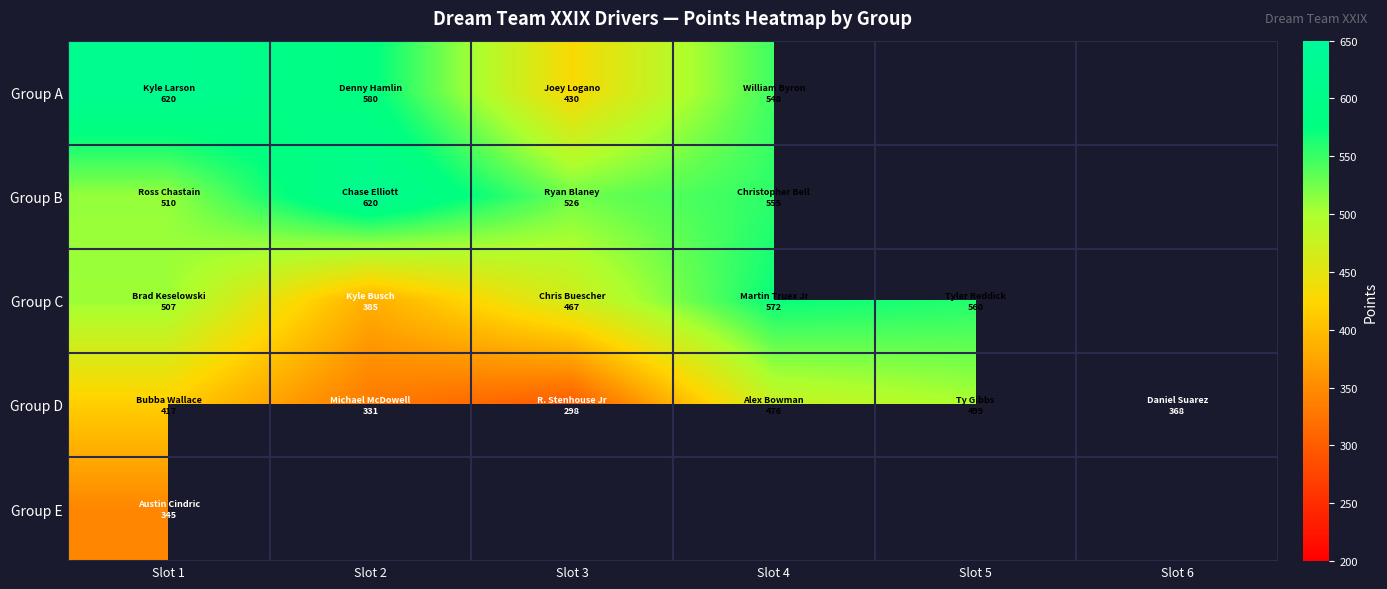

Rank the series at Slot 2 from highest to lowest value.

Group B, Group C, Group D, Group E, Group A